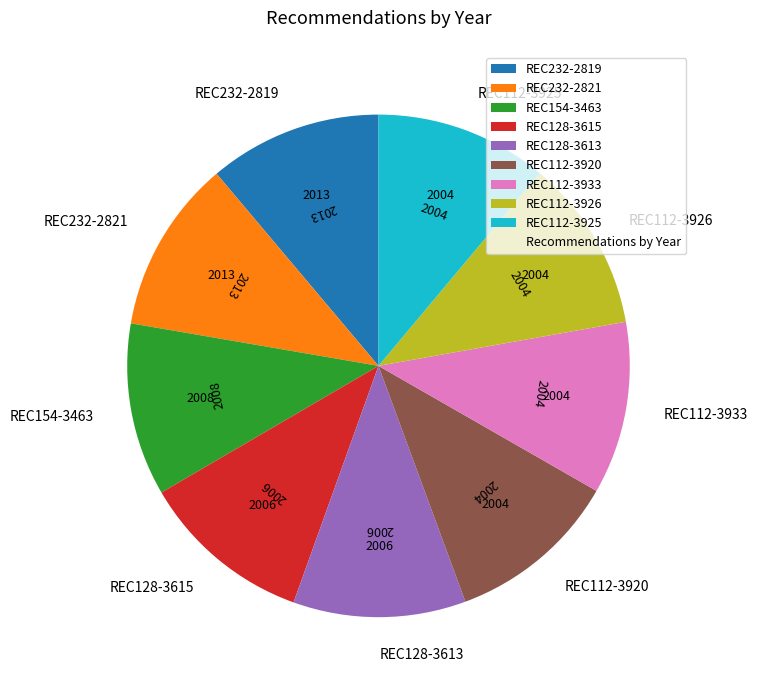

The REC232-2819 slice represents 11% of the pie. True or false?

True